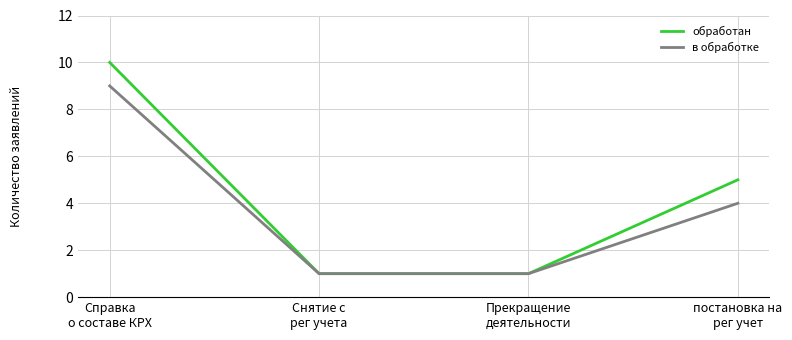

What position from the left is Справка
о составе КРХ?

1